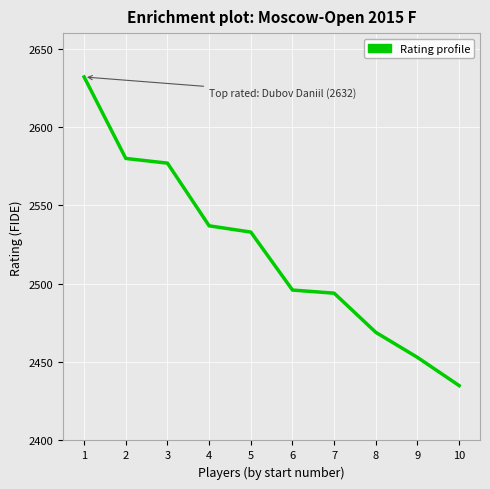

True or false: the data has more than 1 interior local peaks.

False